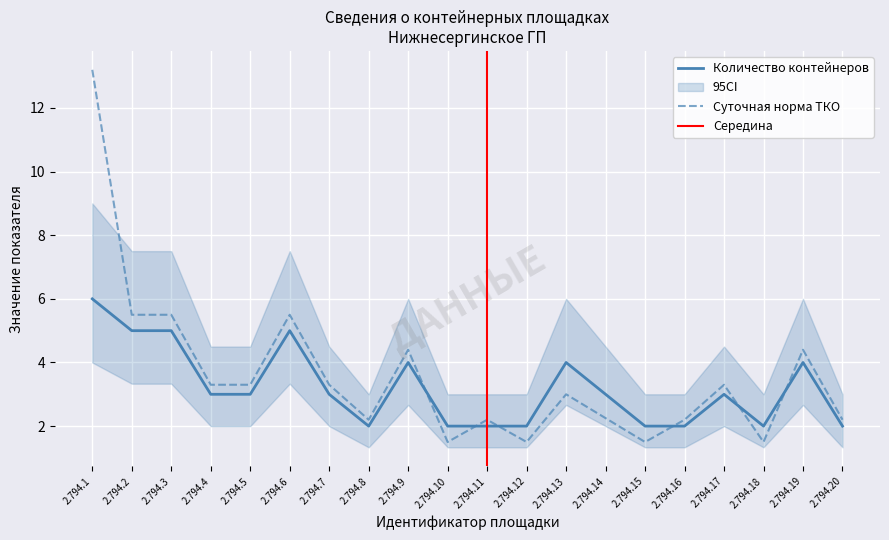

True or false: Количество контейнеров has a value of 6.0 at 2.794.1.

True